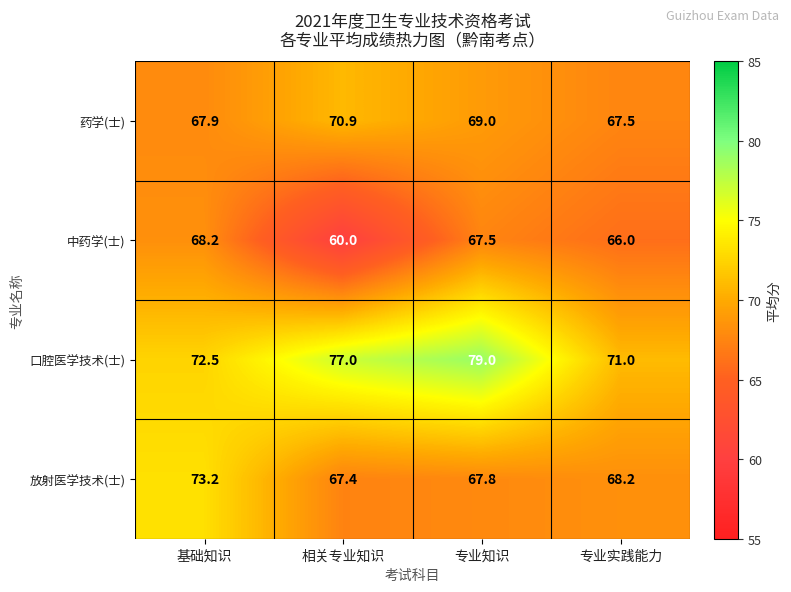

What is the difference between the 中药学(士) values at 基础知识 and 专业实践能力?

2.2